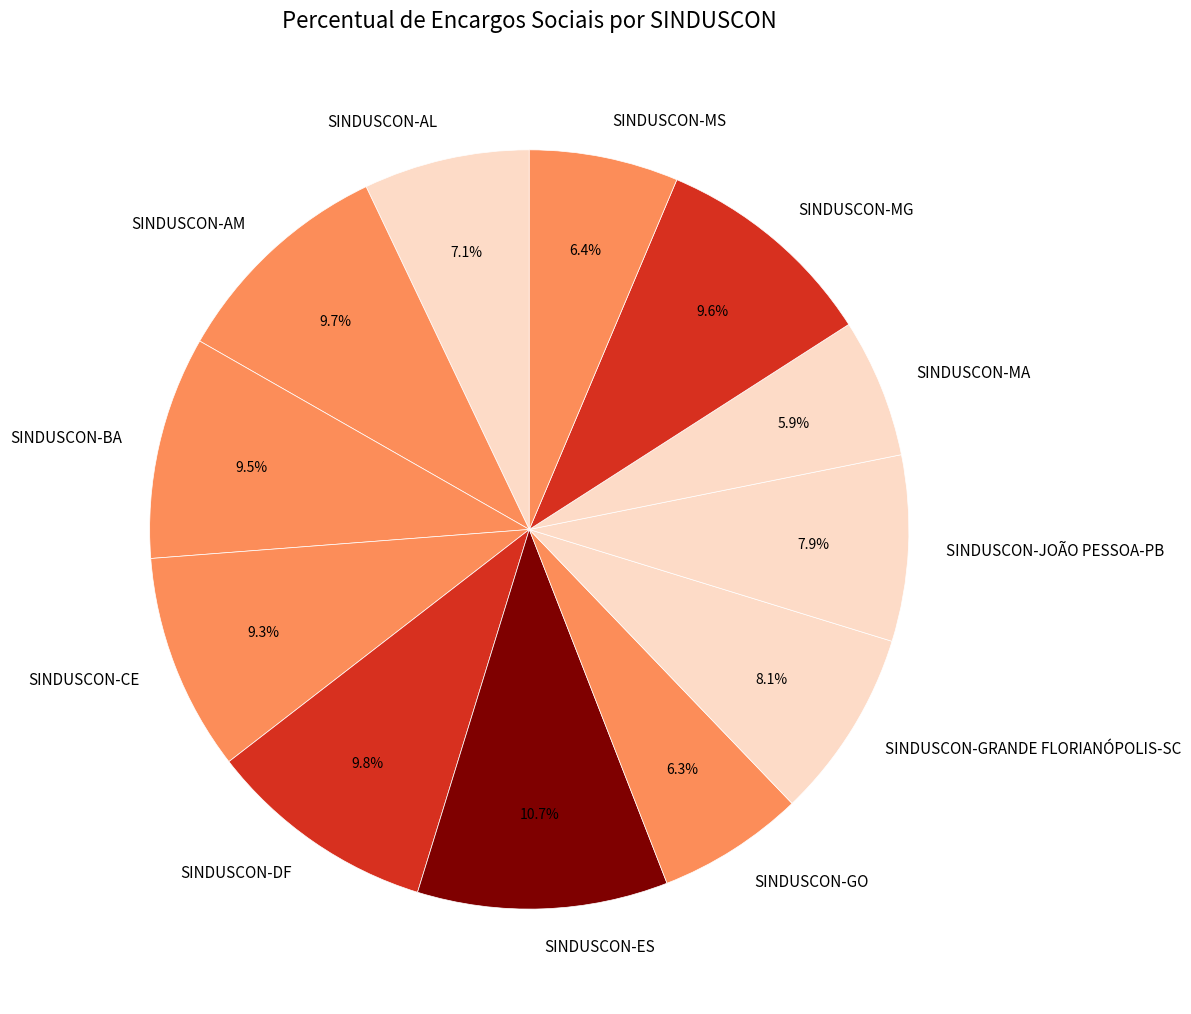

Is SINDUSCON-GO the majority of the pie?

No